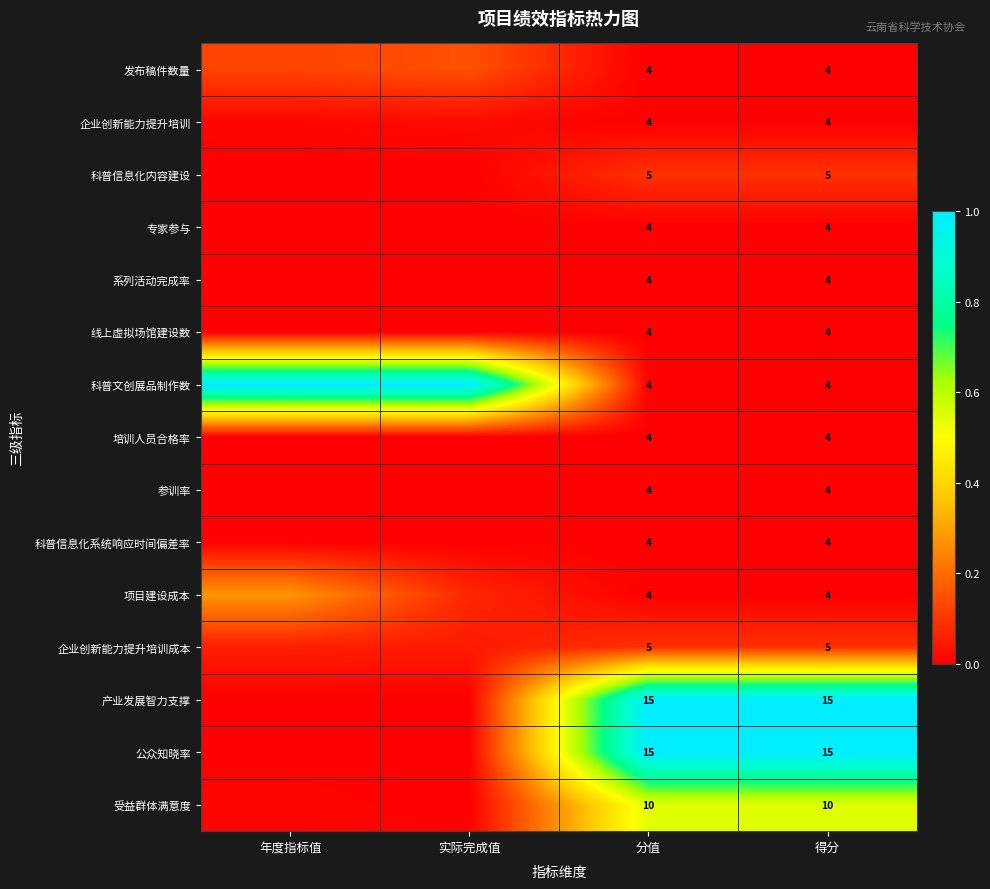

Which has a higher value, 年度指标值 or 分值?

年度指标值